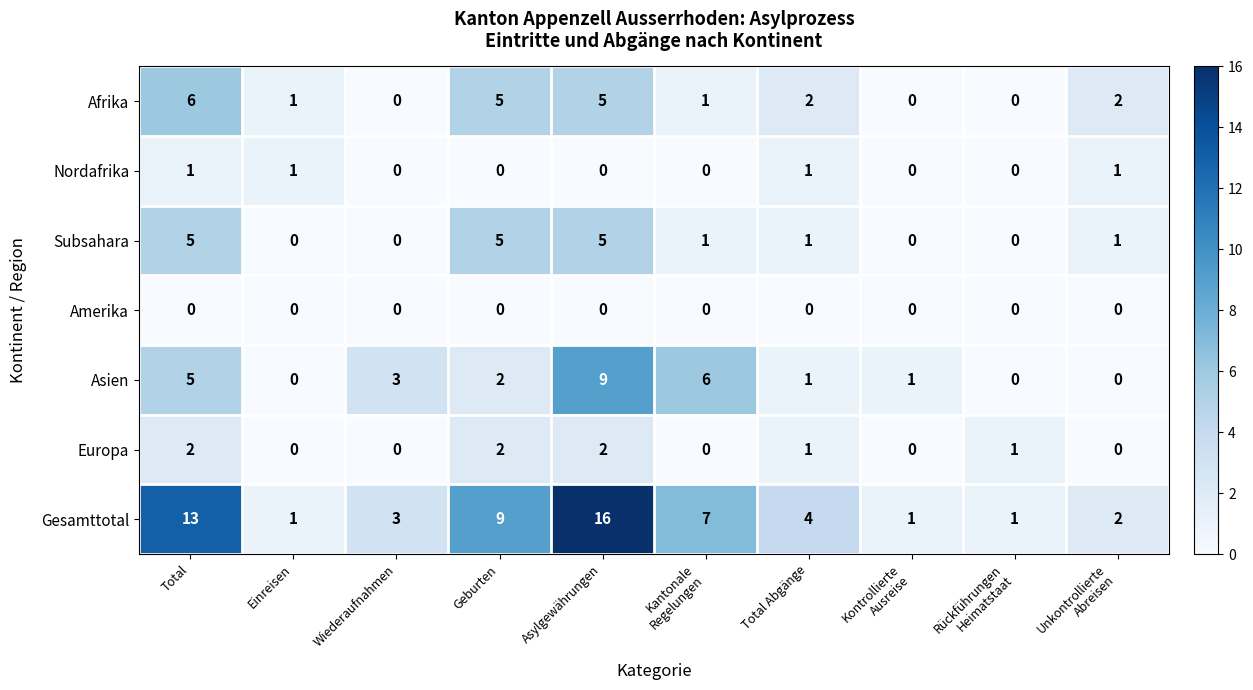

What is the difference between the maximum and minimum values in the Gesamttotal series?

15